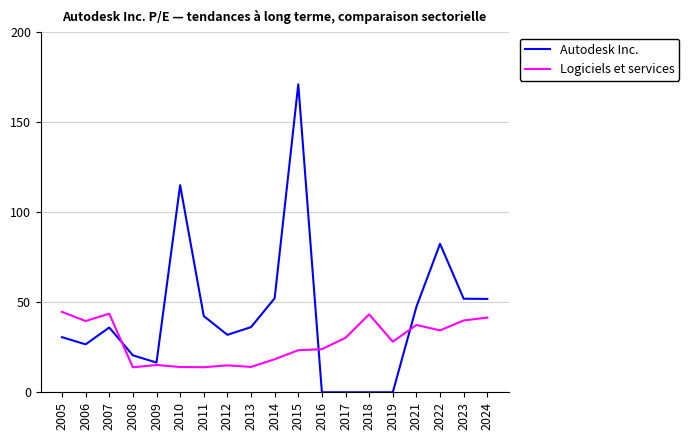

List the series in order of their peak value, highest first.

Autodesk Inc., Logiciels et services